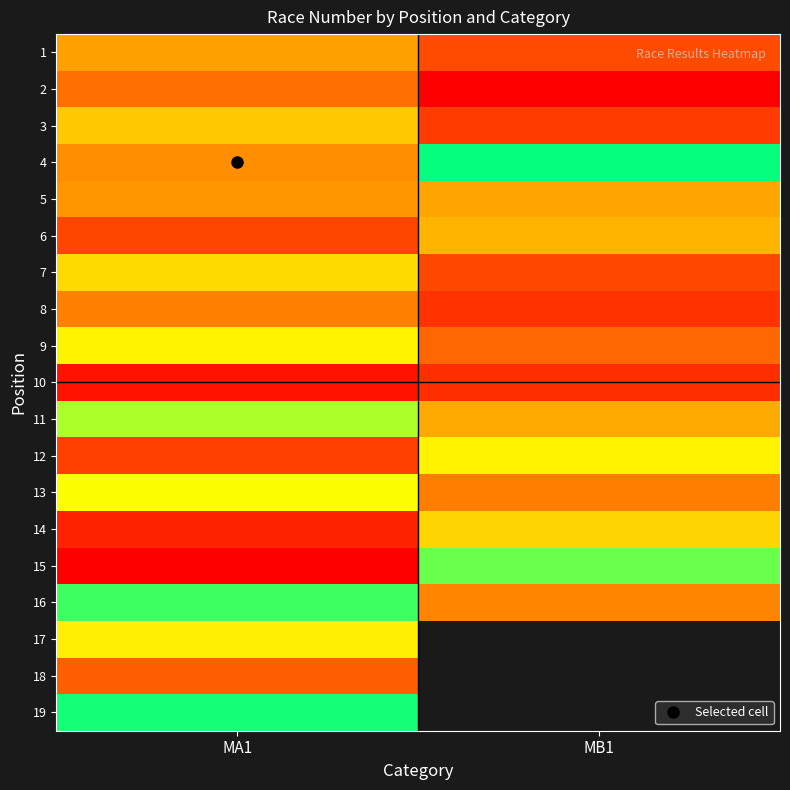

True or false: 10 has a value of 5.6 at MB1.

False